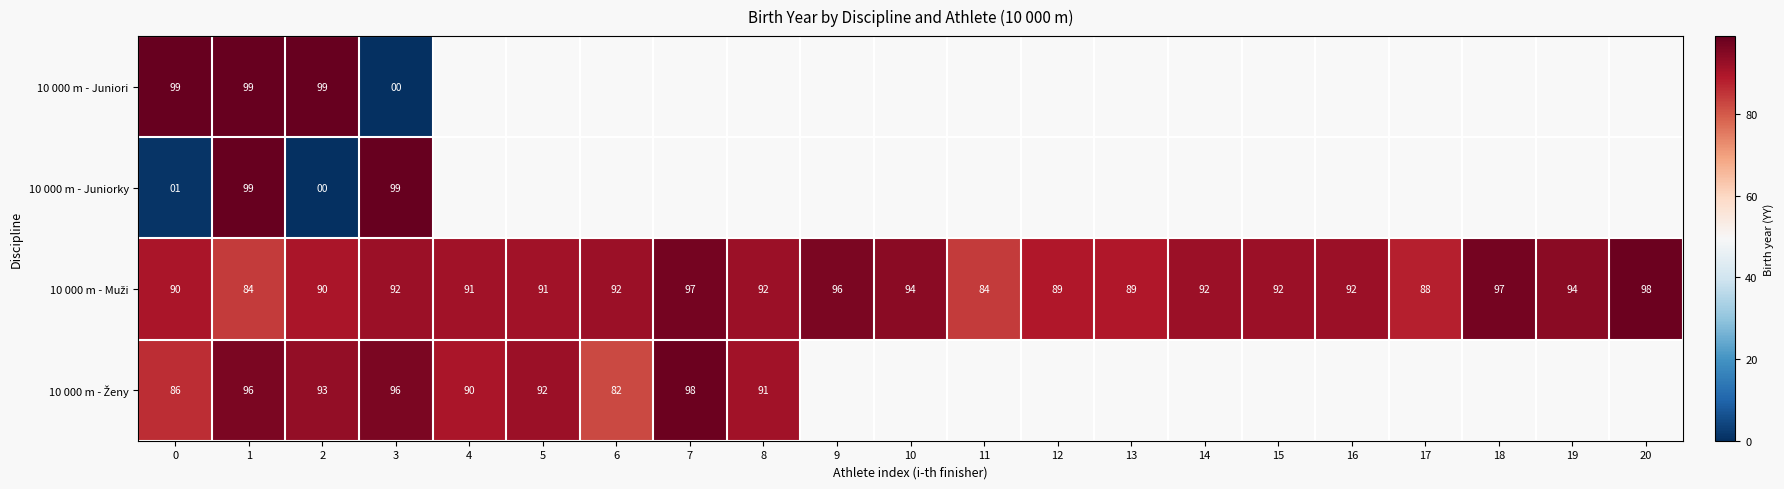

What is the sum of the 10 000 m - Juniorky values at 2 and 1?

99